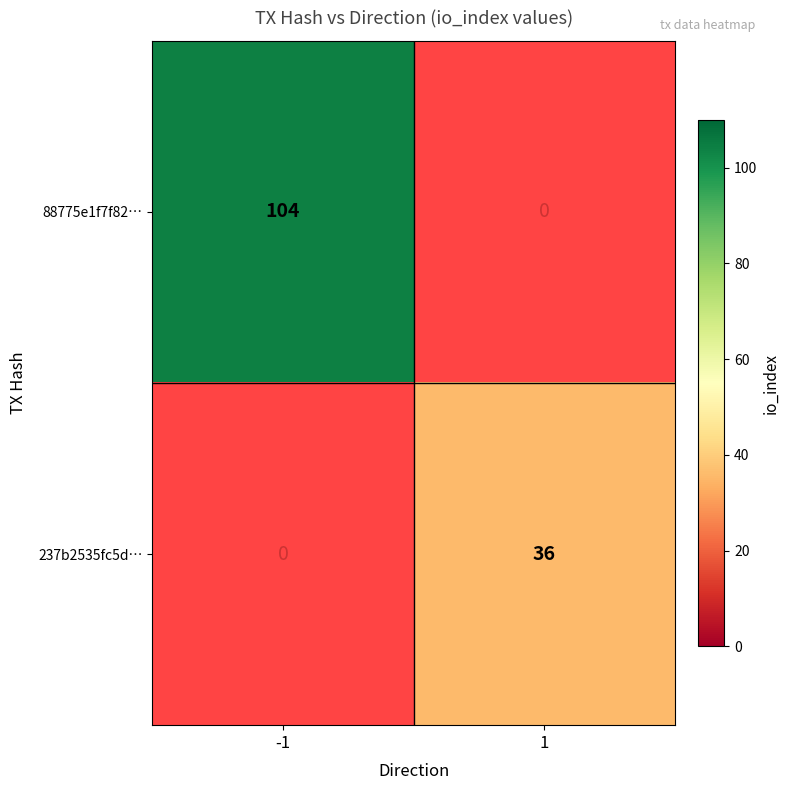

Is it true that 88775e1f7f82… equals 139.0 at -1?

False